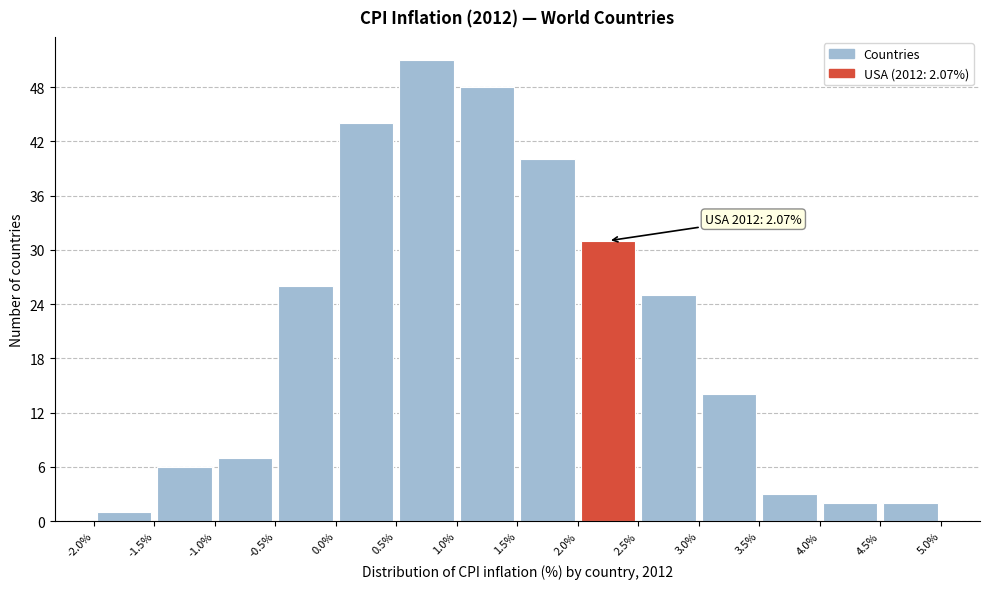

Over which range of the x-axis is the bar tallest?

0.5% to 1.0%